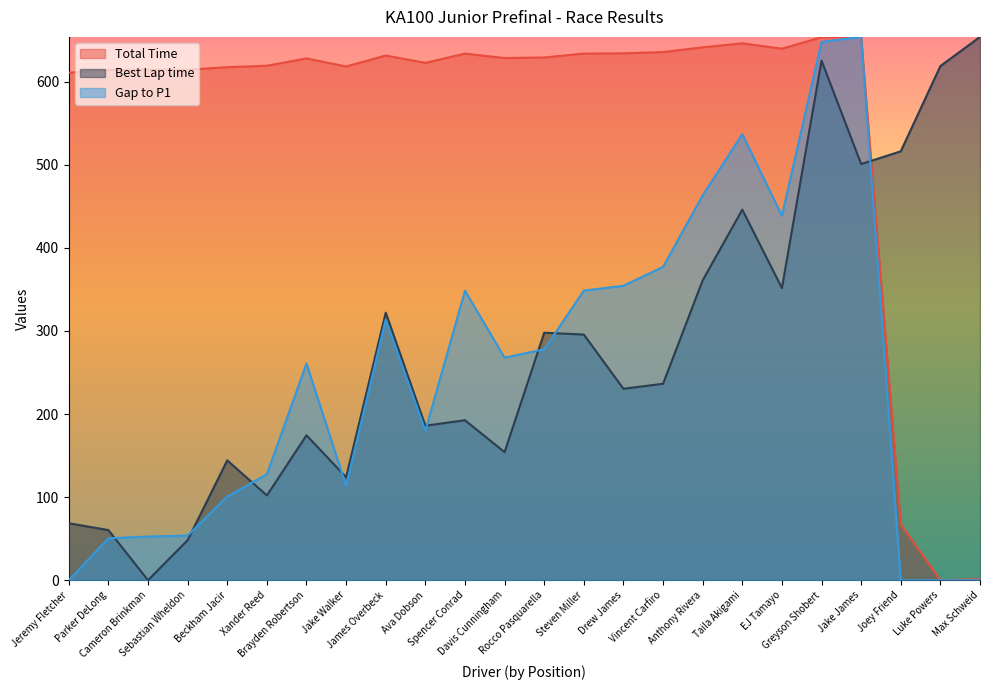

At how many categories does at least one series exceed 423?

24